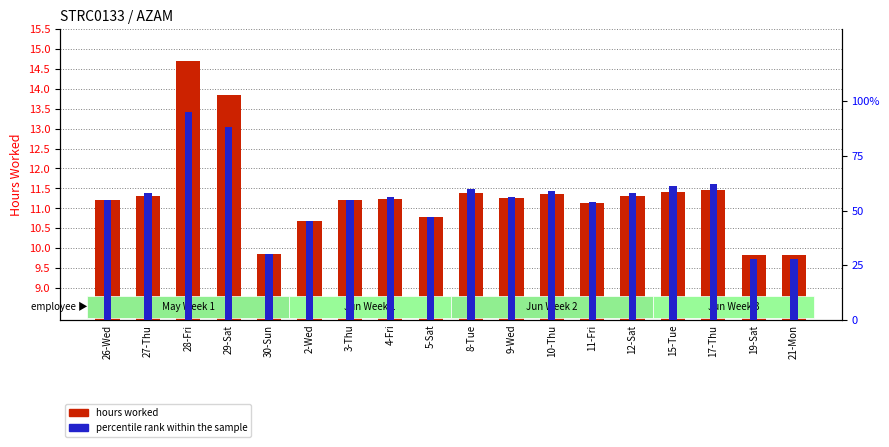

What is the difference between the maximum and minimum values in the percentile rank within the sample series?

67.0